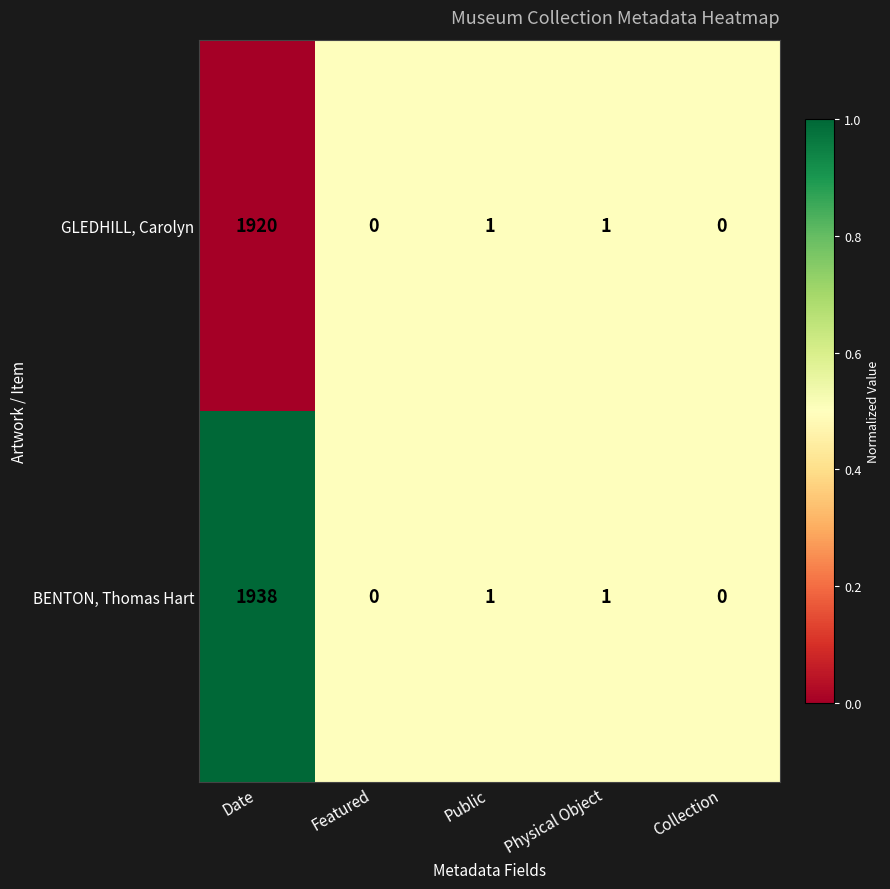

What is the difference between the GLEDHILL, Carolyn values at Collection and Date?

1920